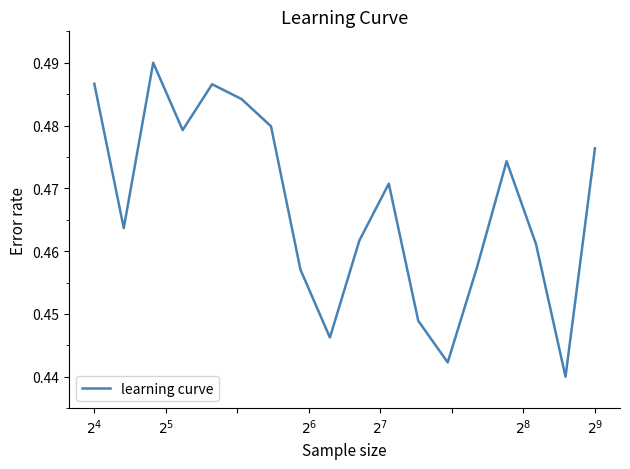

What is the average value?

0.5